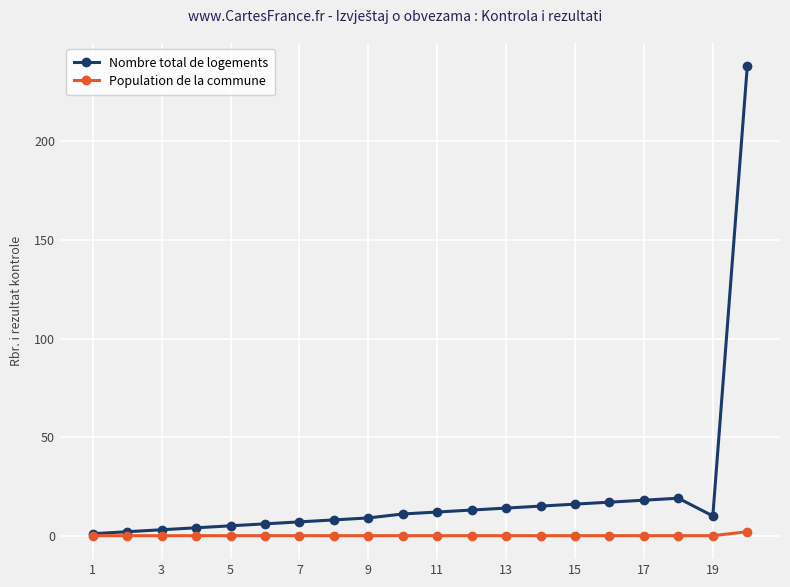

Which series has the largest total across all categories?

Nombre total de logements